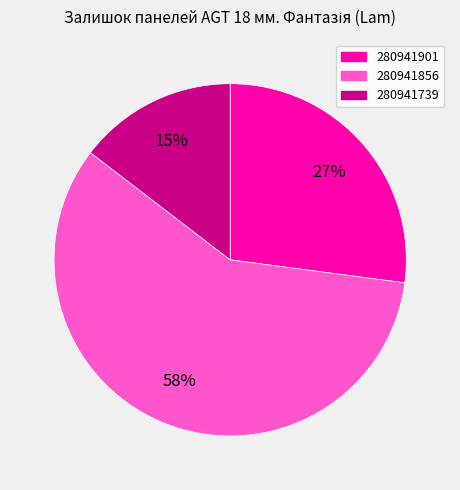

Combined, do 280941901 and 280941739 account for over 50%?

No